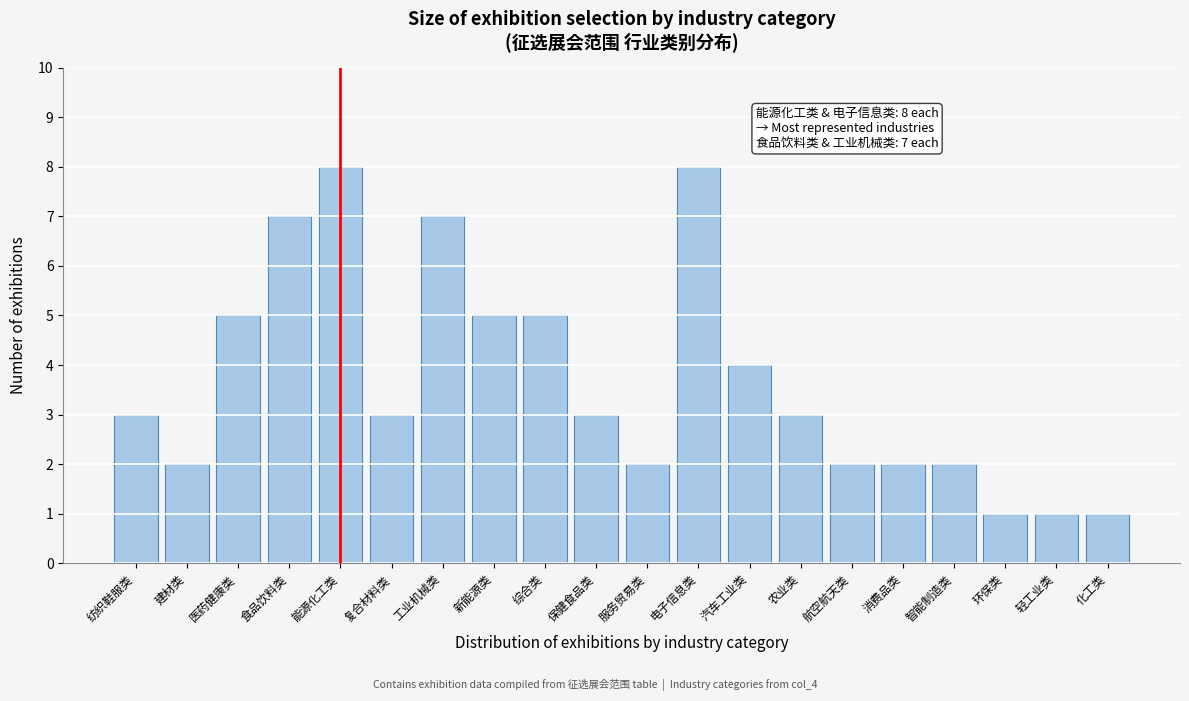

Reading left to right, extract all data points from this chart.

3	2	5	7	8	3	7	5	5	3	2	8	4	3	2	2	2	1	1	1